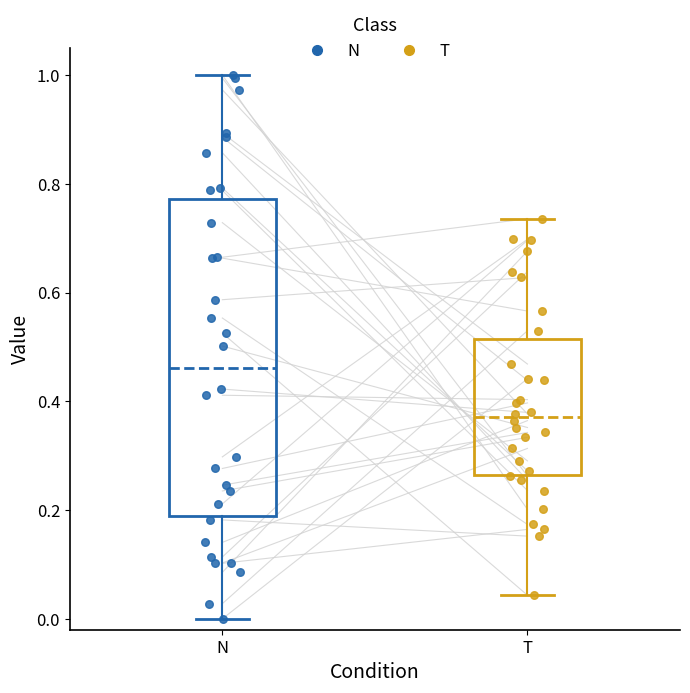

Comparing the boxes themselves (not the whiskers), which one is the tallest?

N